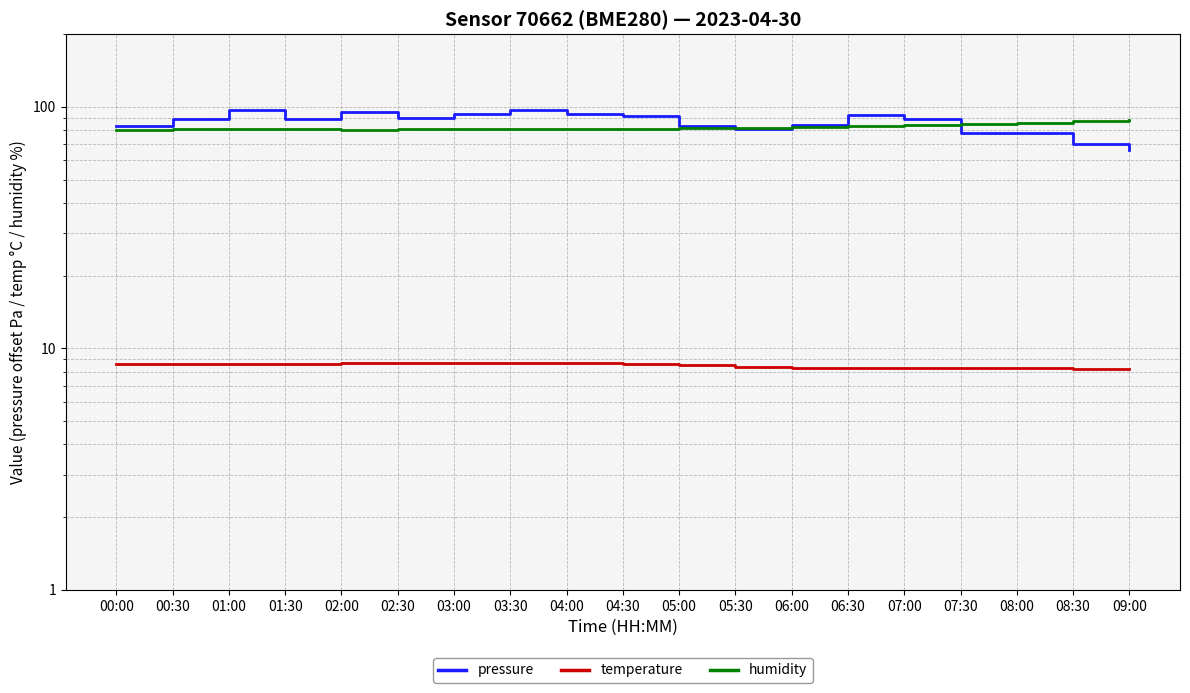

How many values in the humidity series exceed 81?

13